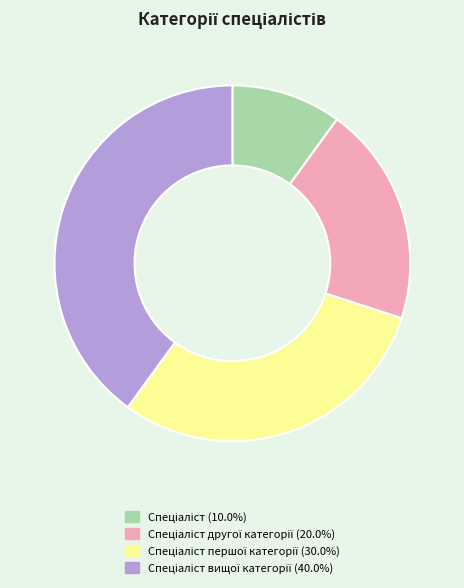

Does any single category account for the majority?

No